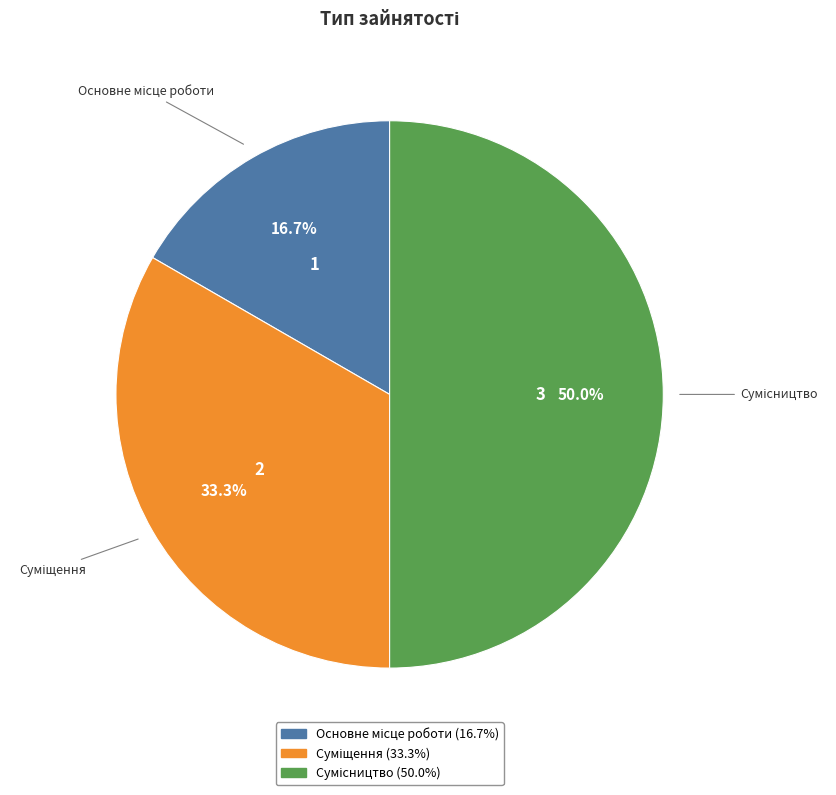

How many slices are in this pie chart?

3